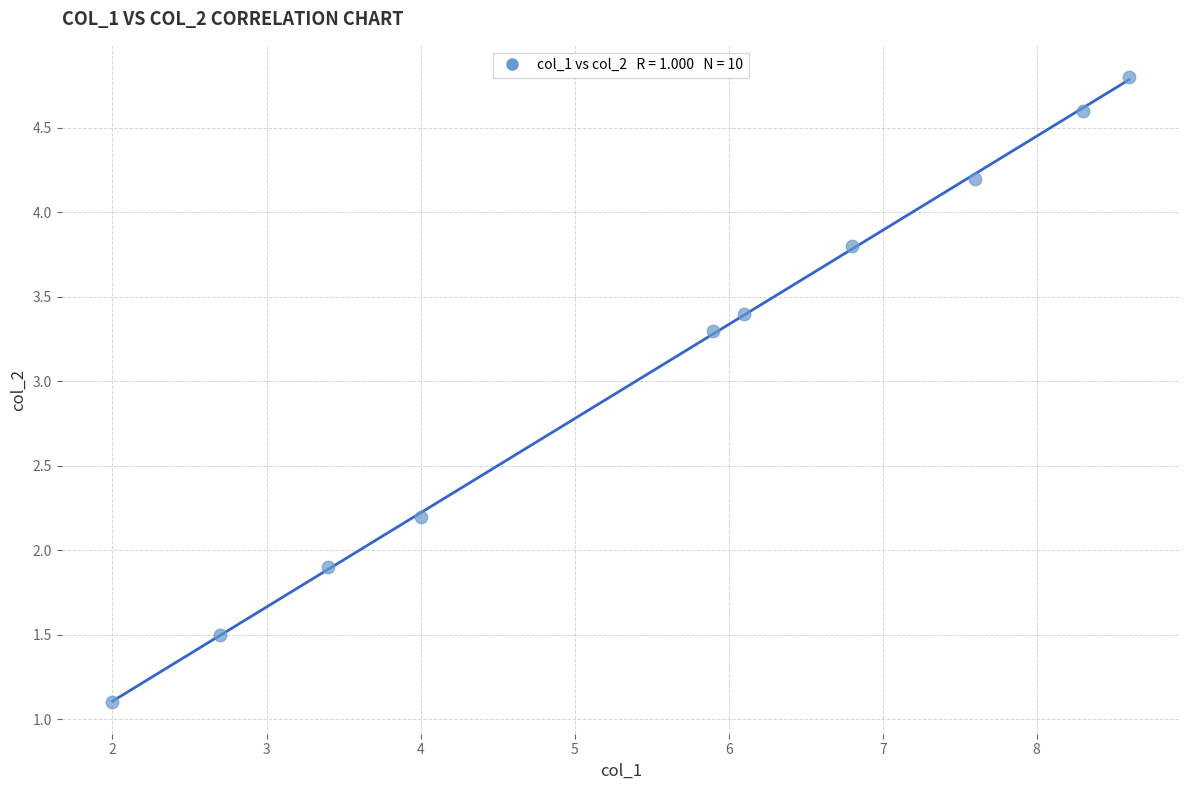

What Y value in the scatter plot is closest to 2?

1.9